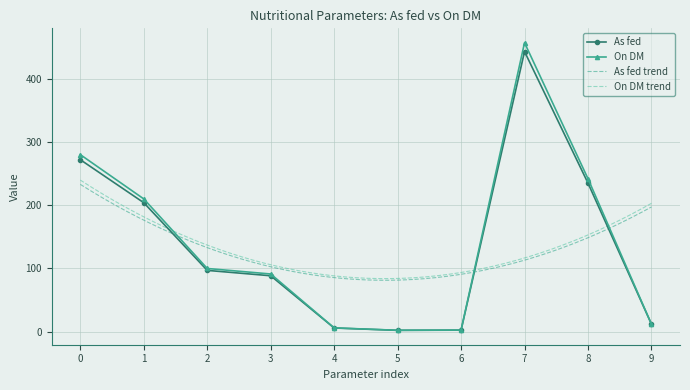

True or false: On DM has more than 0 interior local peaks.

True